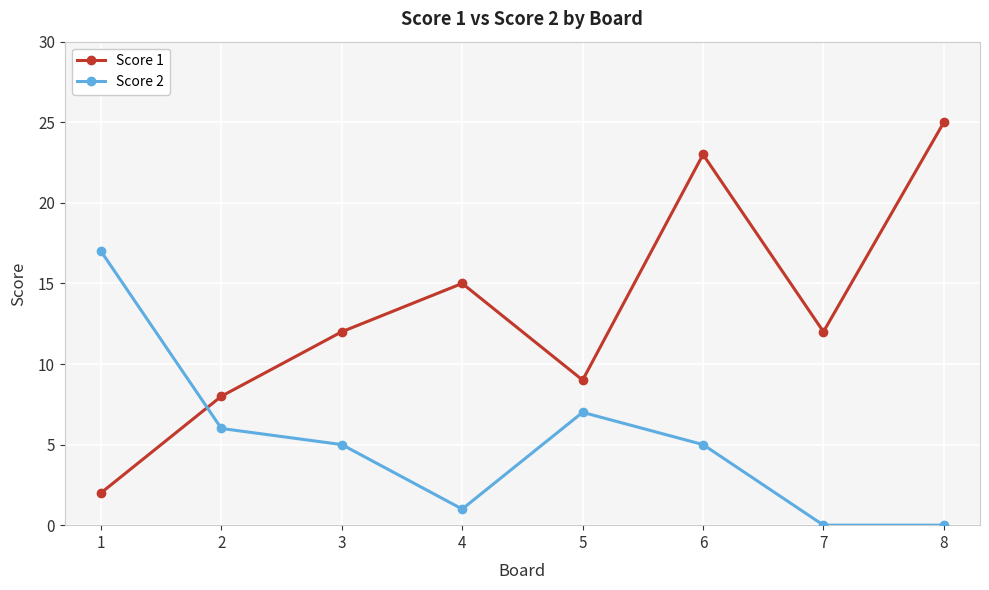

Does the chart display data point markers on the line(s)?

Yes